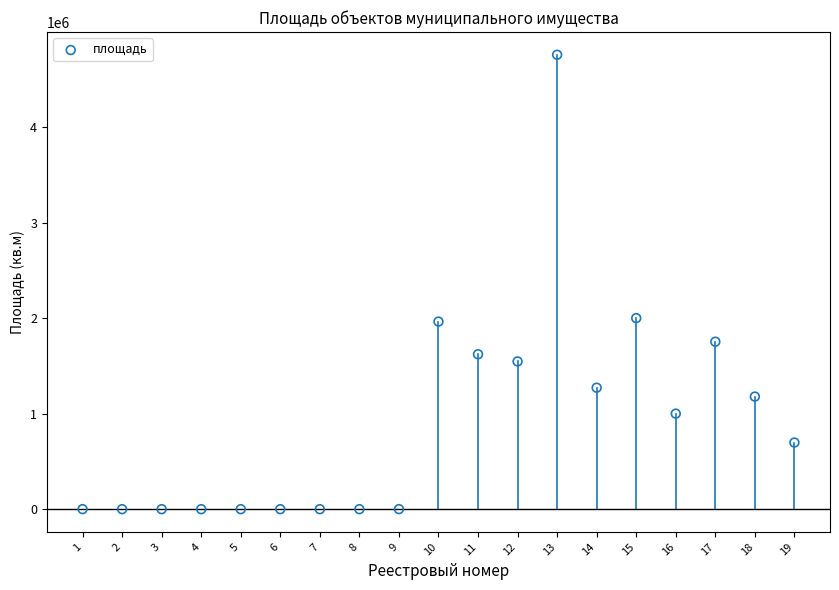

What is the range of X values (max minus min)?

18.0